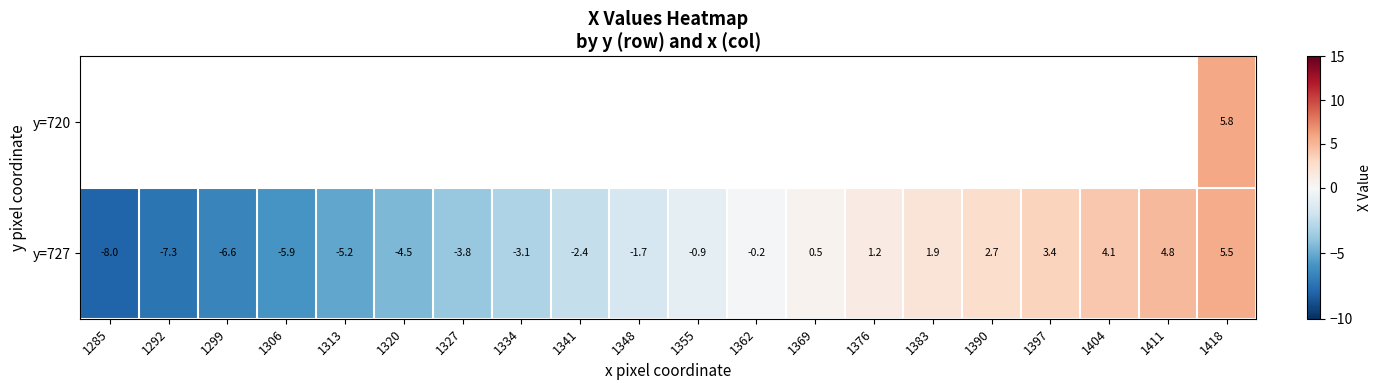

How many values in y=727 are below zero?

12